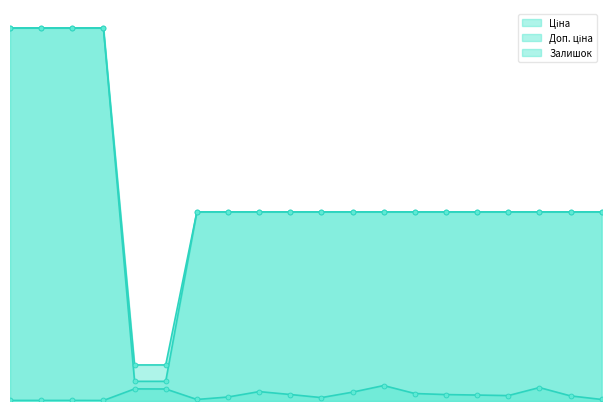

What is the spread (max minus min) of values at 280761857?

5300.3